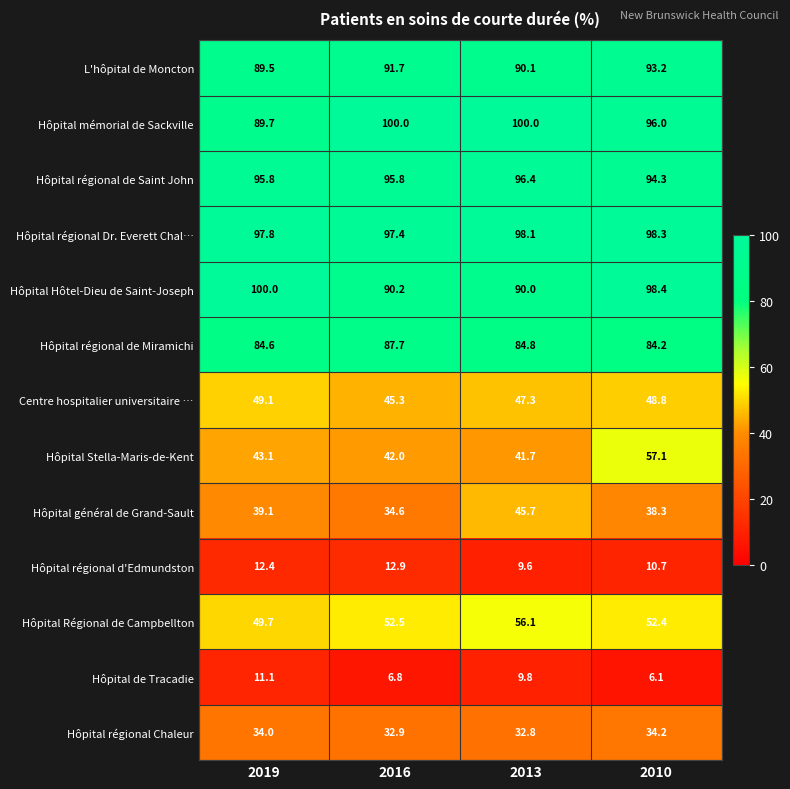

Rank the categories by Hôpital Hôtel-Dieu de Saint-Joseph value from lowest to highest.

2013, 2016, 2010, 2019